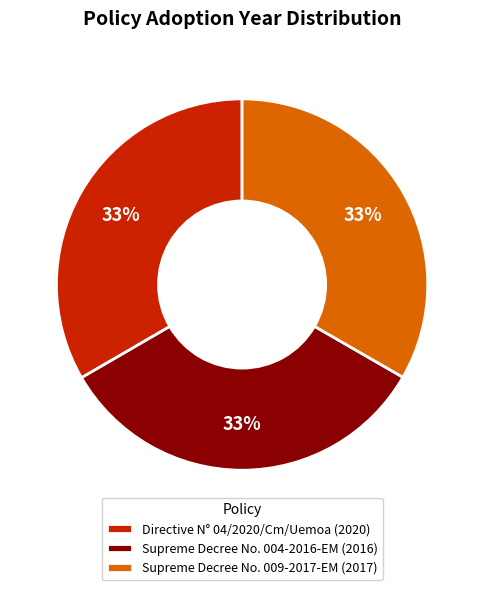

Do Directive N° 04/2020/Cm/Uemoa (2020) and Supreme Decree No. 004-2016-EM (2016) together represent more than half of the pie?

Yes